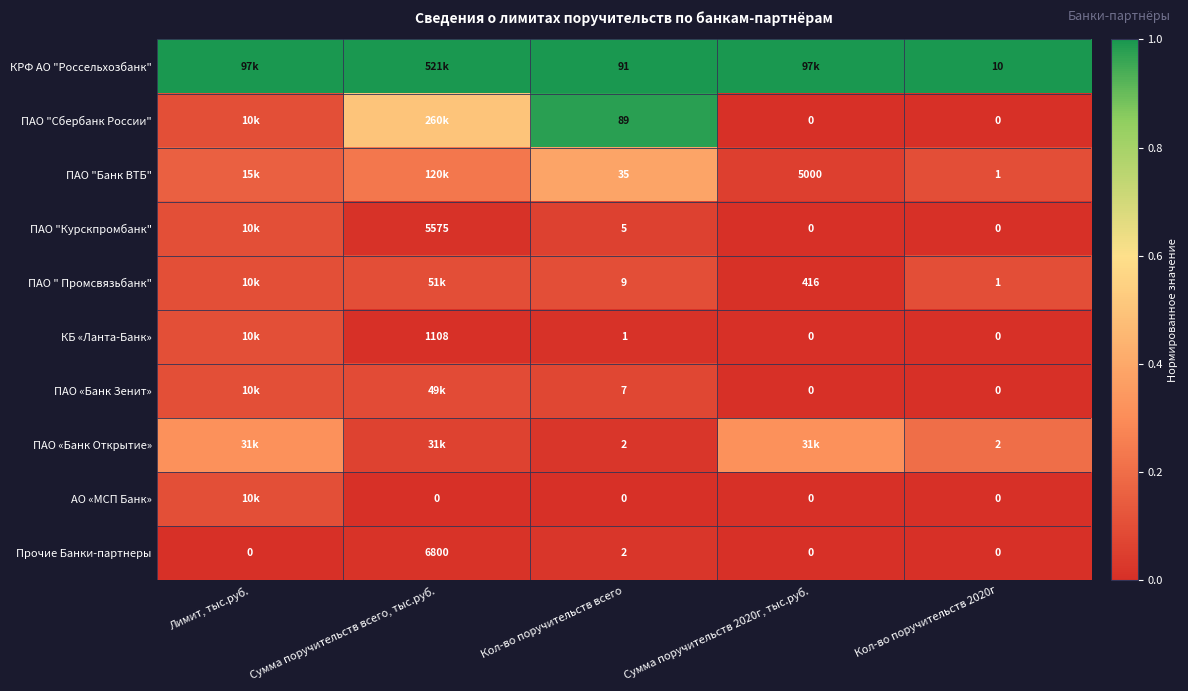

Is the value of ПАО "Сбербанк России" at Кол-во поручительств 2020г greater than the value of ПАО " Промсвязьбанк" at Сумма поручительств 2020г, тыс.руб.?

No